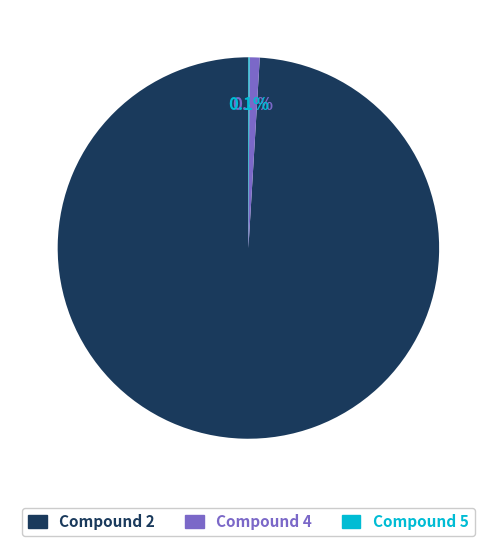

Does any single category account for the majority?

Yes